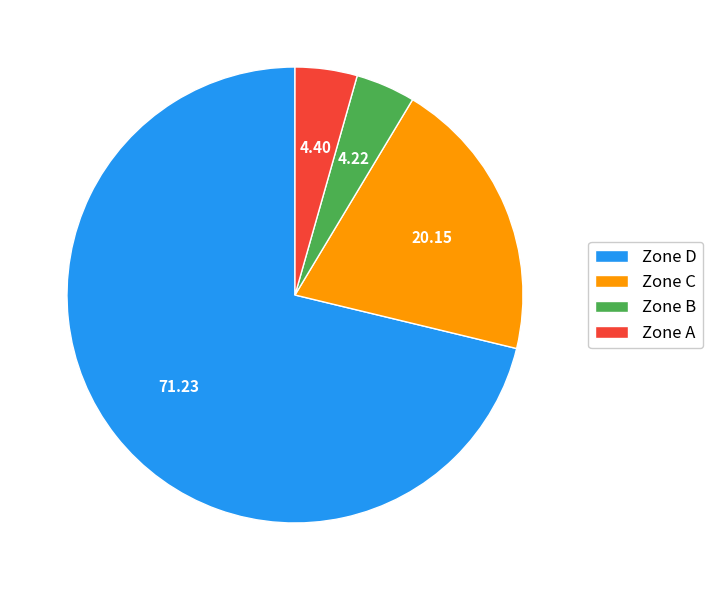

Does Zone A account for over 50% of the chart?

No